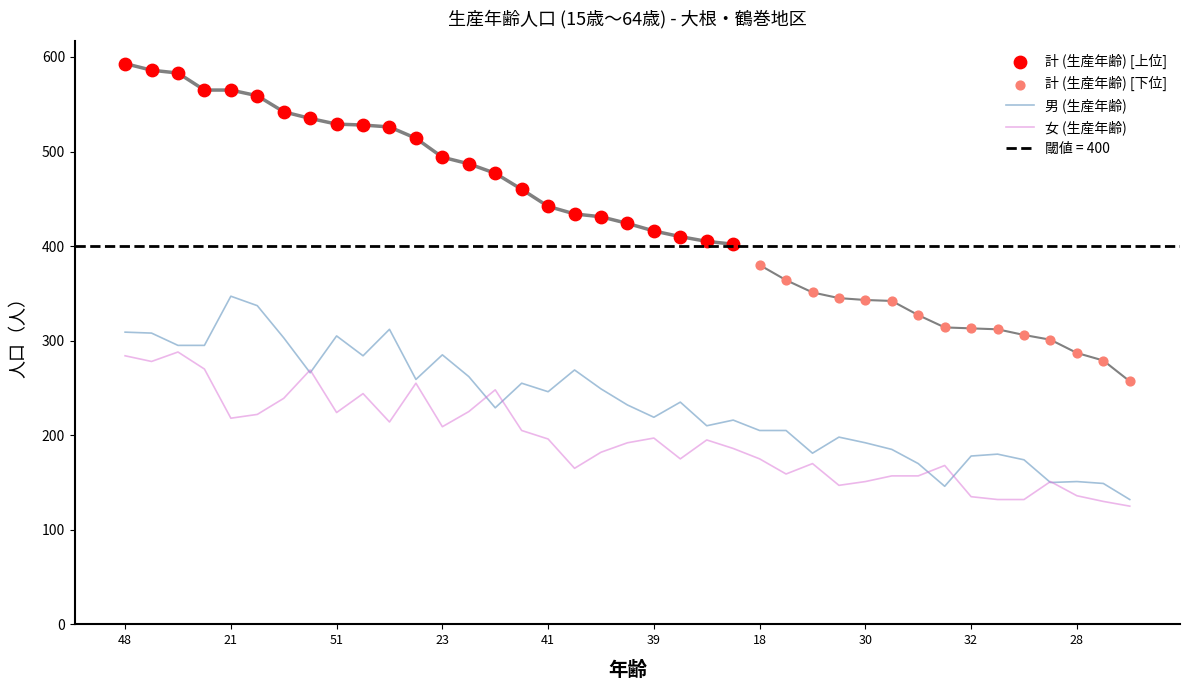

Which series has the largest total across all categories?

計 (生産年齢)